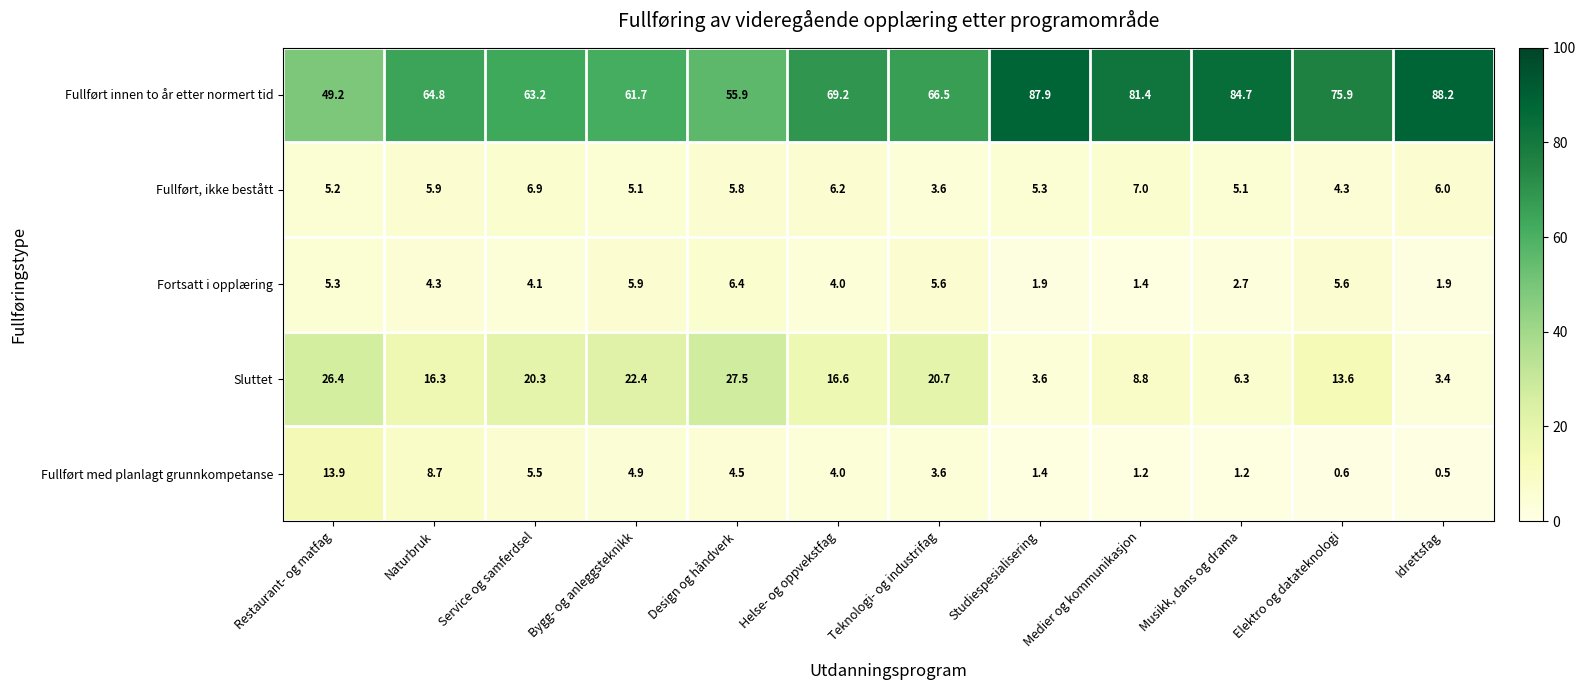

Where is Fullført innen to år etter normert tid nearest to the value 68?

Helse- og oppvekstfag